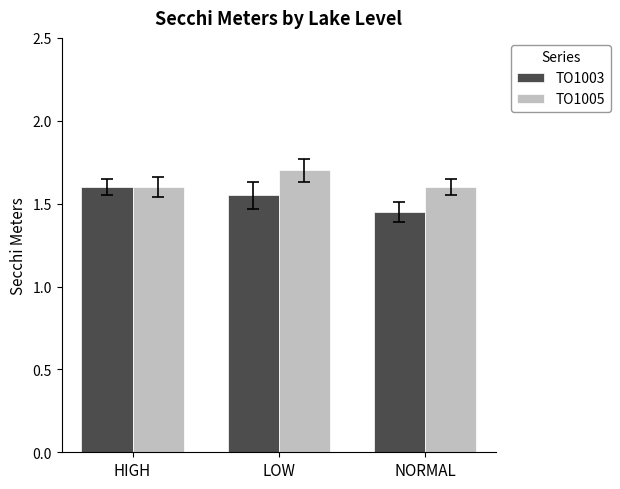

The value of TO1005 at LOW is 2.5. True or false?

False